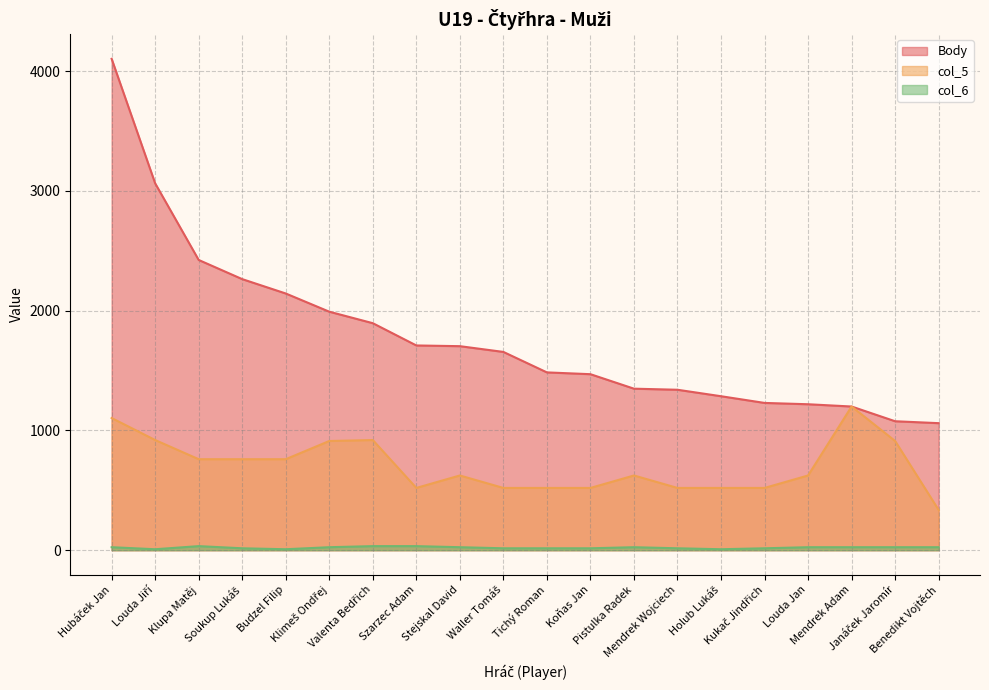

Reading left to right, extract all data points from this chart.

Body: 4104	3064	2424	2264	2144	1992	1896	1710	1704	1656	1485	1470	1349	1340	1286	1230	1219	1200	1077	1061
col_5: 1104	920	760	760	760	912	920	520	624	520	520	520	624	520	520	520	624	1200	912	336
col_6: 25	8	34	16	8	25	34	34	25	16	16	16	25	16	8	16	25	25	25	25